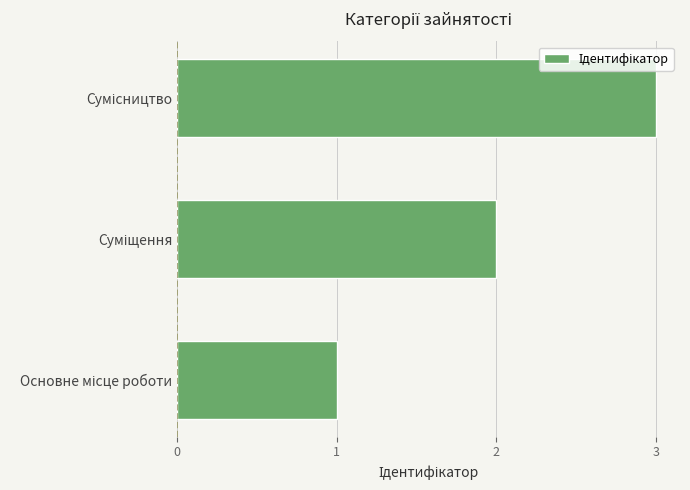

What is the maximum value shown in the chart?

3